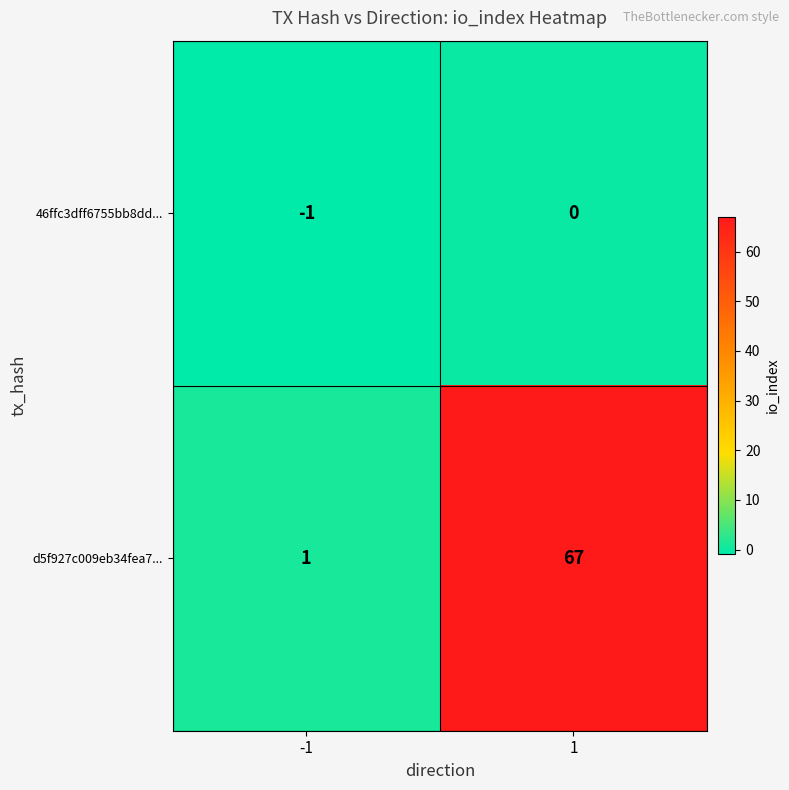

At -1, list the series in order from largest to smallest.

d5f927c009eb34fea7..., 46ffc3dff6755bb8dd...